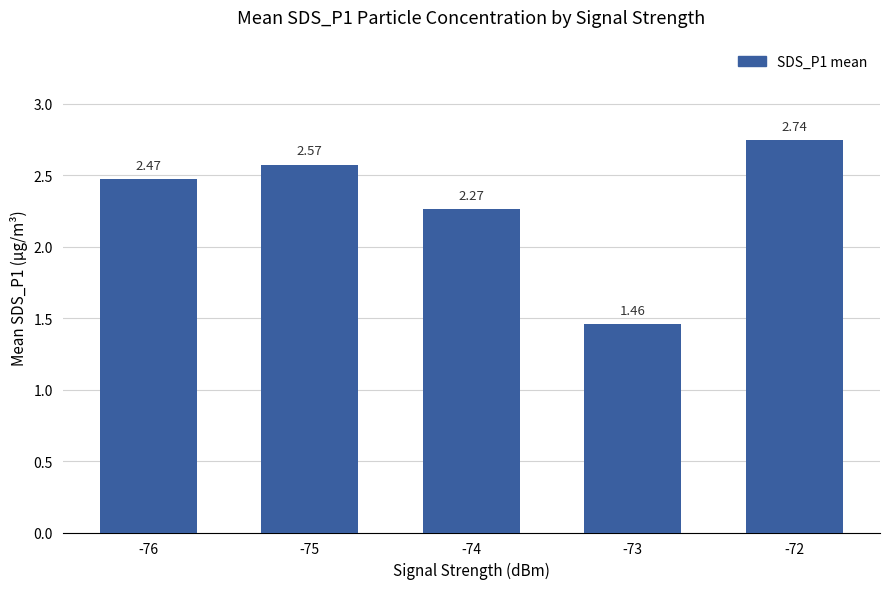

Rank the categories by value from highest to lowest.

-72, -75, -76, -74, -73